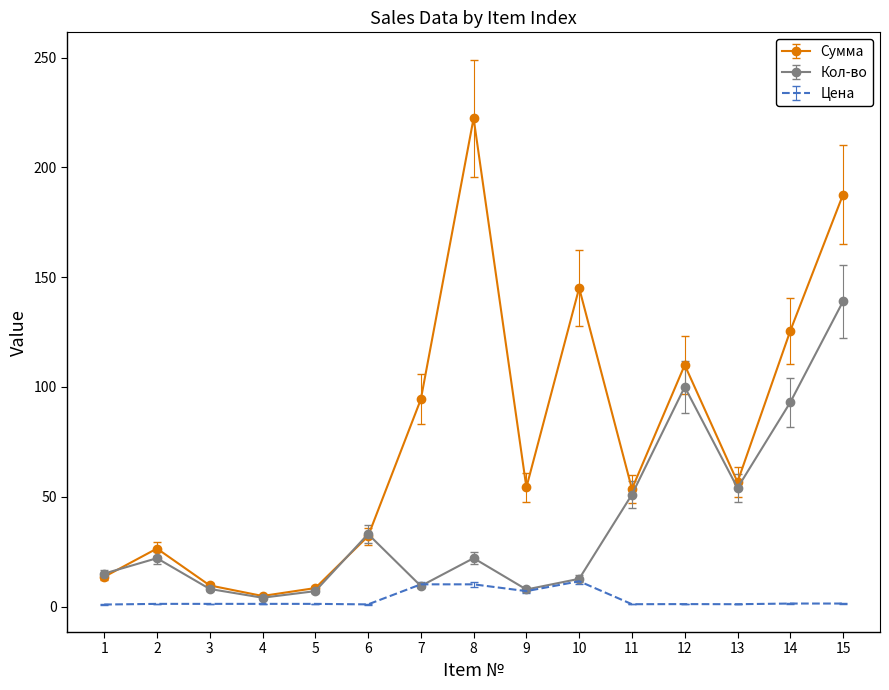

List the series in order of their overall mean, lowest first.

Цена, Кол-во, Сумма